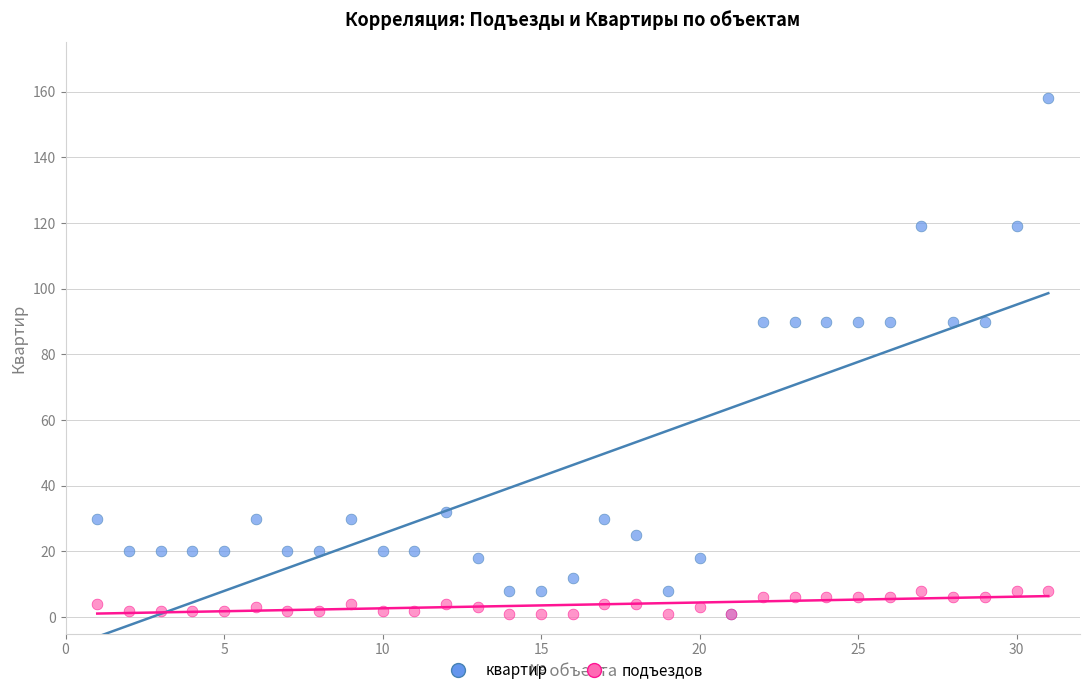

What are all the series names shown in the legend?

квартир, подъездов